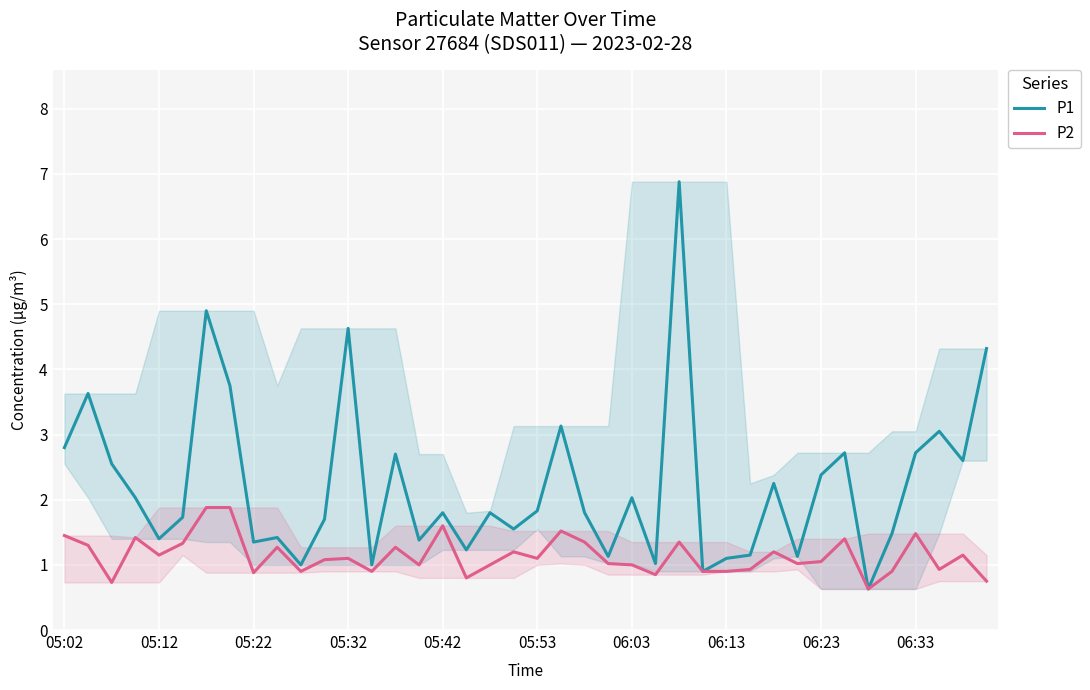

What is the minimum value for P2?

0.6